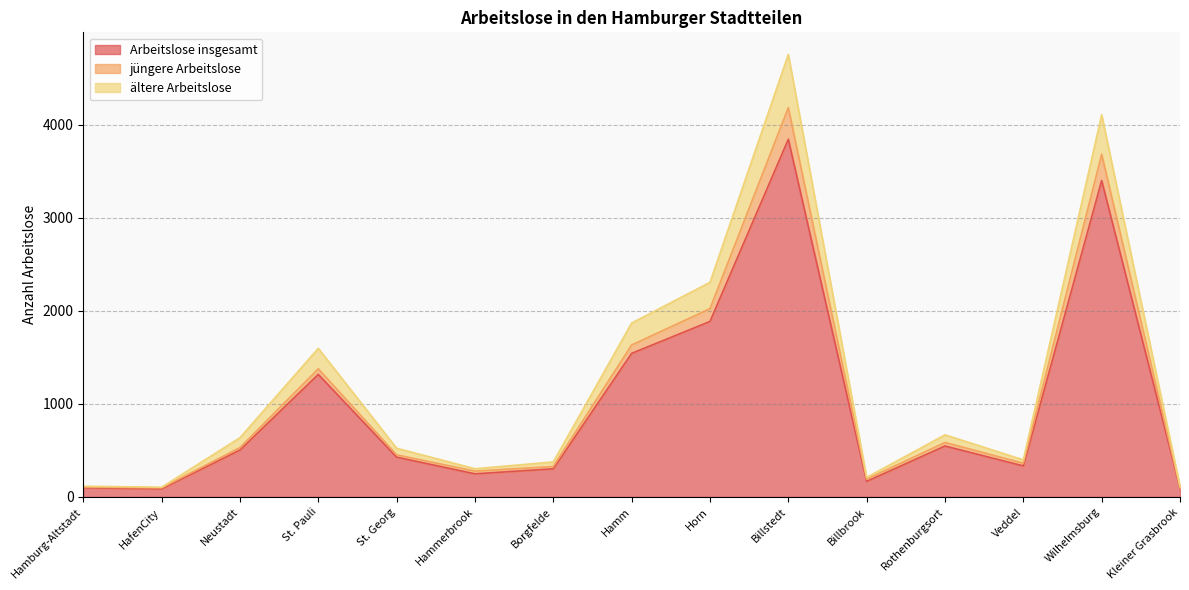

True or false: jüngere Arbeitslose and ältere Arbeitslose cross at least once.

False